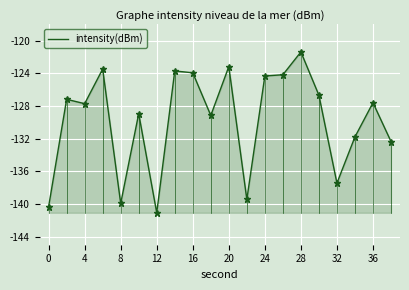

What is the difference between the maximum and minimum values?

19.7